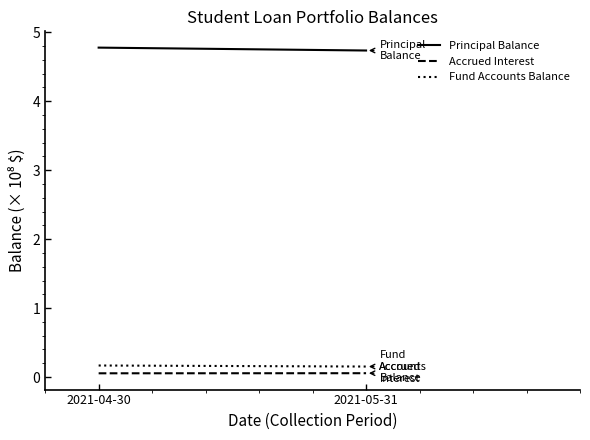

What is the label of the 1st point from the left?

2021-04-30